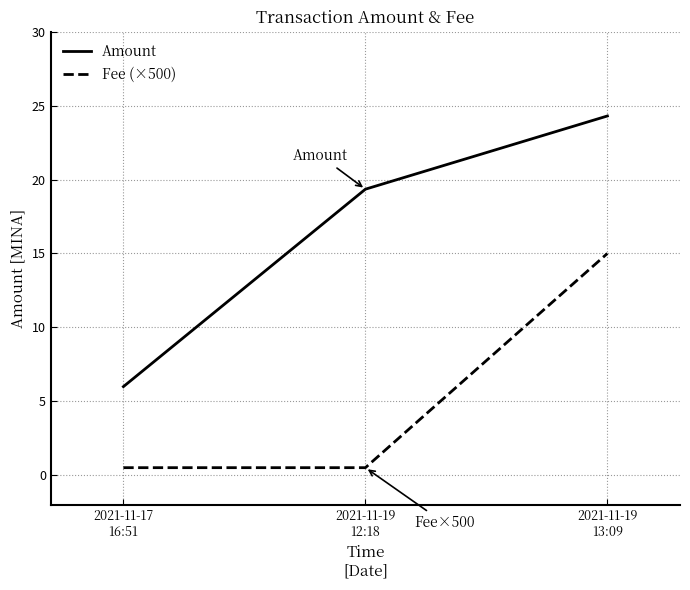

Which category has the highest value across all series?

2021-11-19
13:09